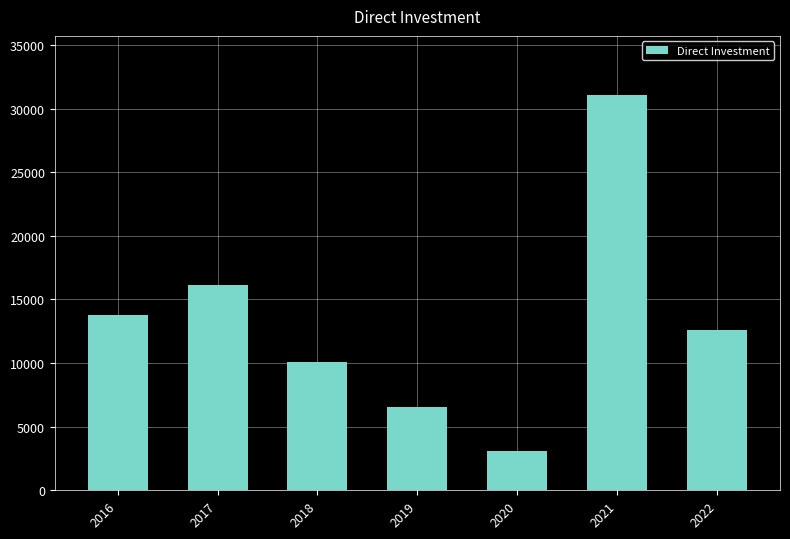

Reading left to right, list all the values displayed in this chart.

13791.9	16171.1	10103.5	6554.5	3111.1	31064.6	12592.8